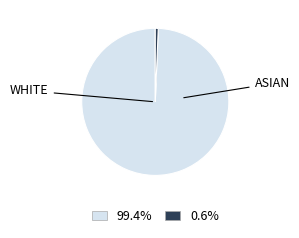

Does any single category account for the majority?

Yes